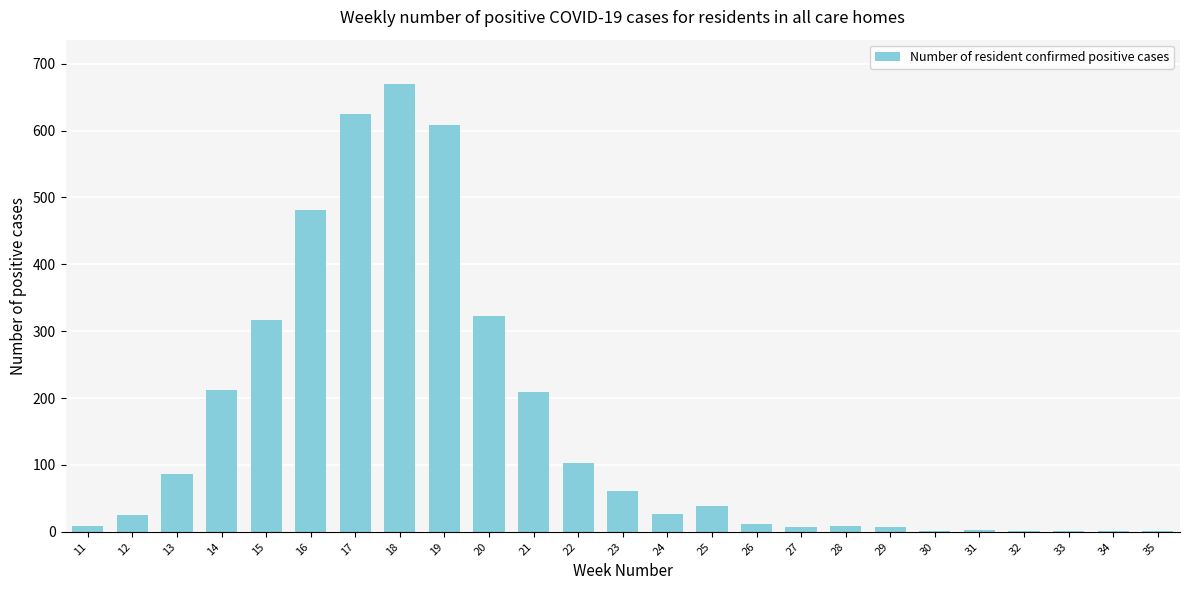

What is the sum of all values?

3836